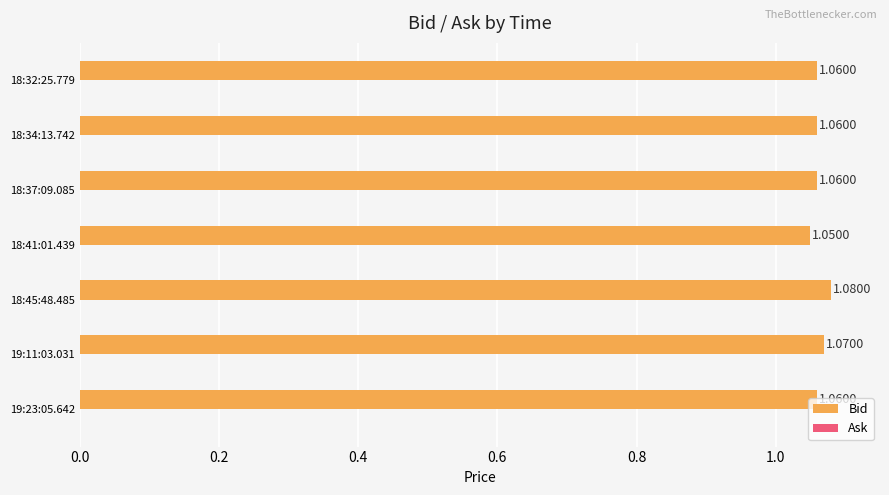

Between 18:41:01.439 and 18:37:09.085, which is larger?

18:37:09.085